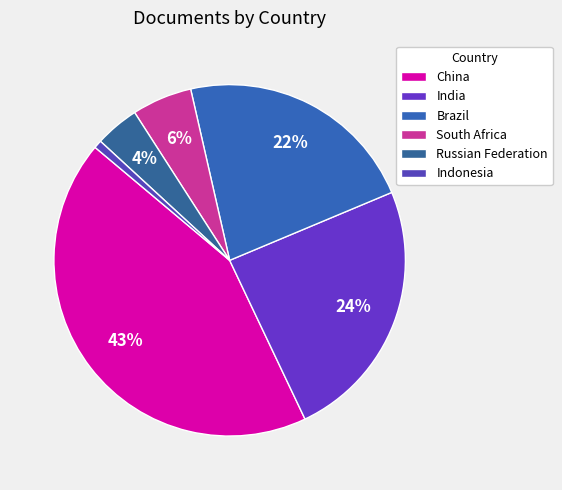

How much of the chart is everything except India?

75.7%